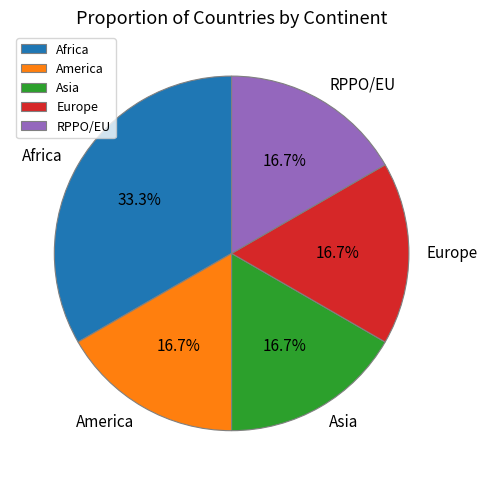

Which slice is the largest?

Africa